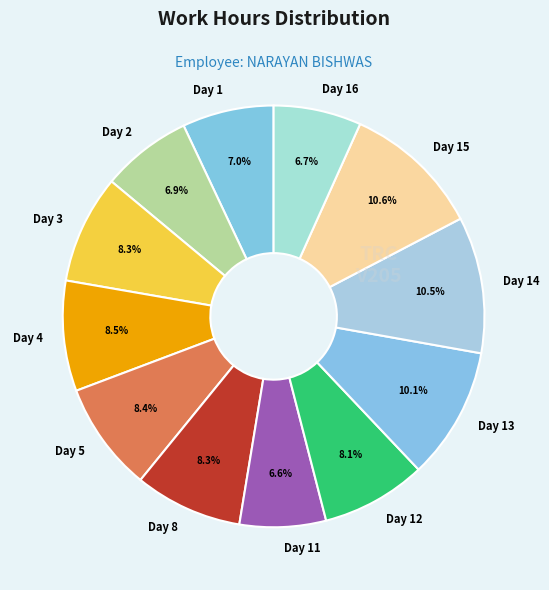

How many slices are in this pie chart?

12